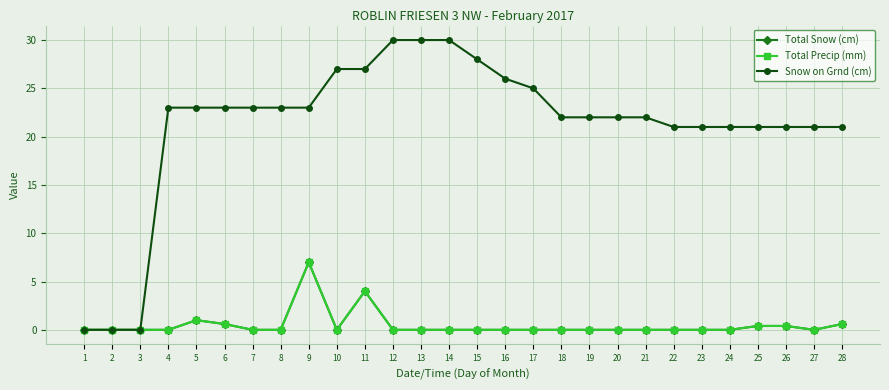

True or false: Total Precip (mm) has more than 1 interior local peaks.

True